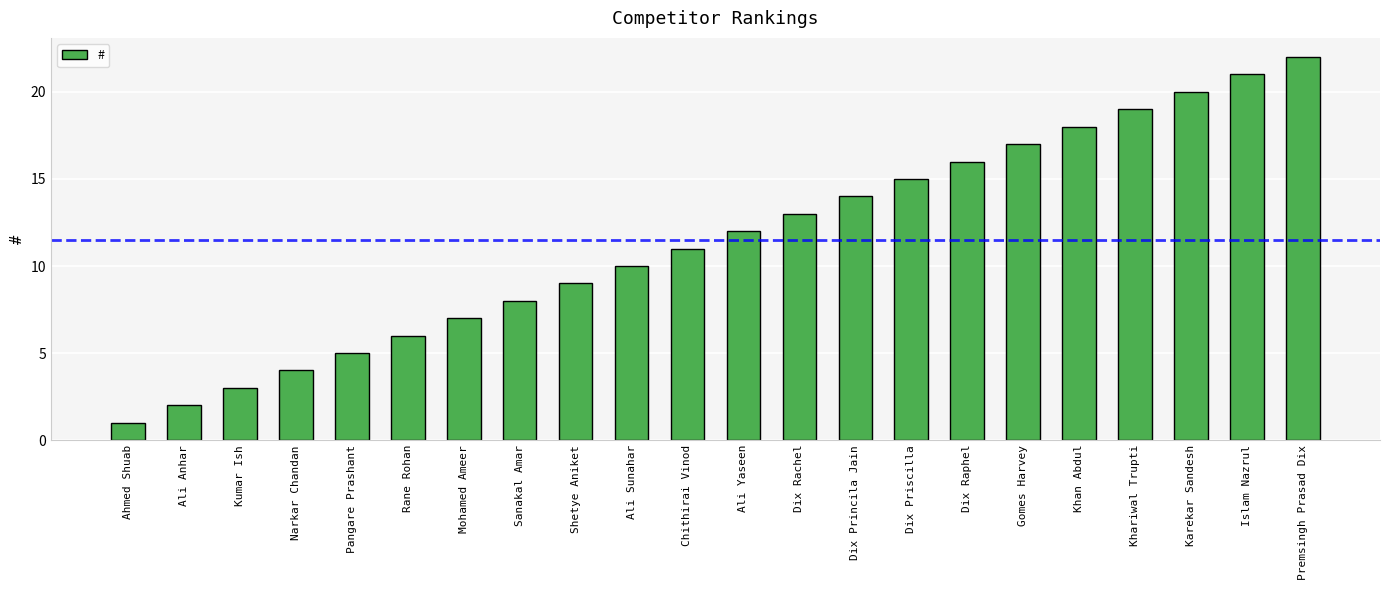

How many values are below 12?

11